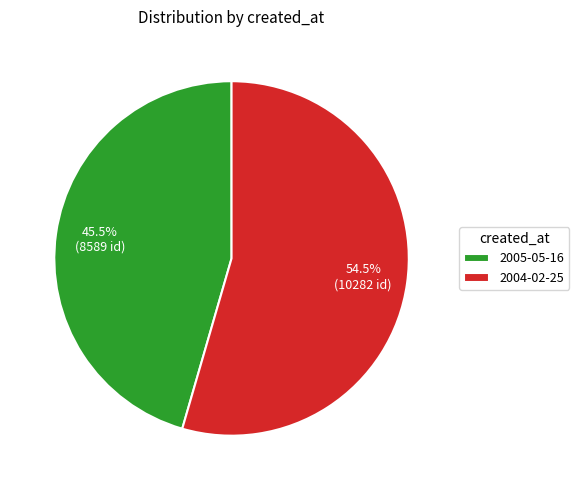

Approximately how many times larger is the value at 2004-02-25 compared to 2005-05-16?

1.2